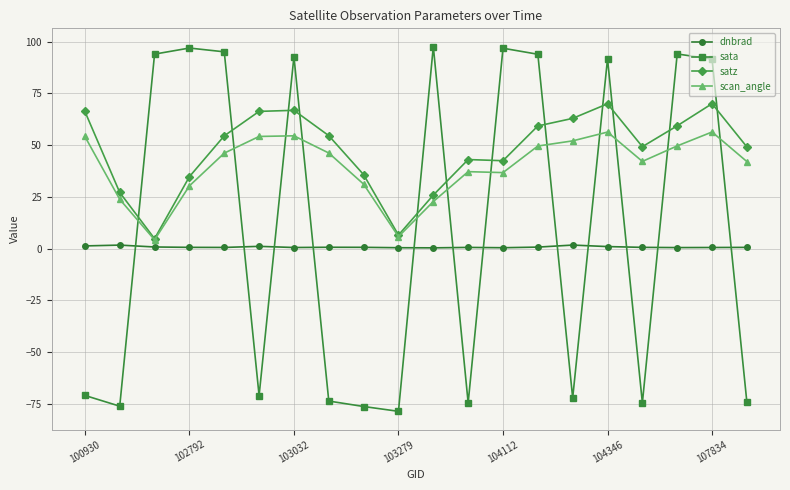

Which series has the largest range (max minus min)?

sata